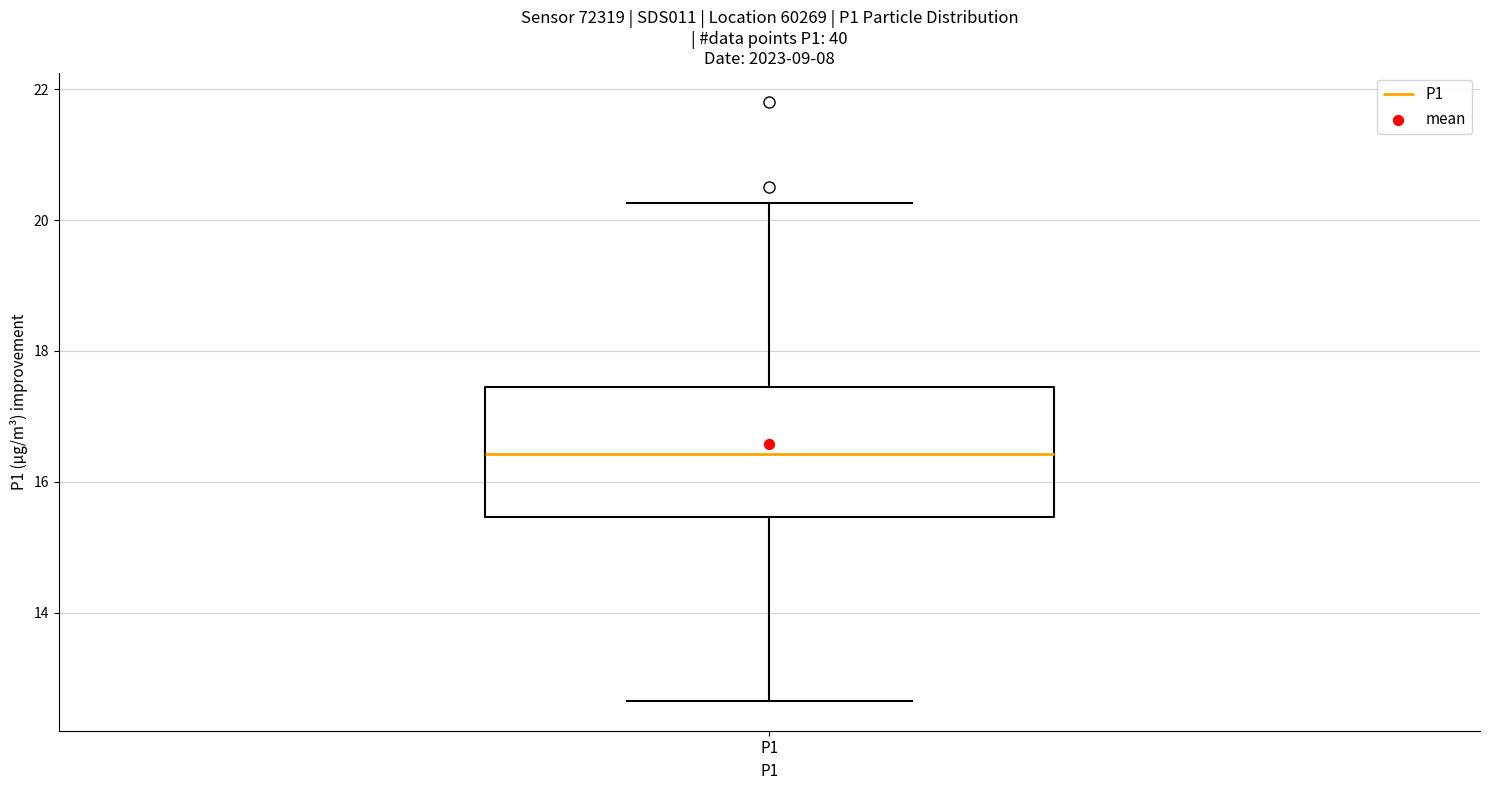

Read this box plot against the y-axis: the position of the median line, the range covered by the box, and the ends of both whiskers. The values are not printed on the chart, so give them approximately, as read against the axis.

median 16.4, box 15.4 to 17.4, whiskers 12.6 to 20.2